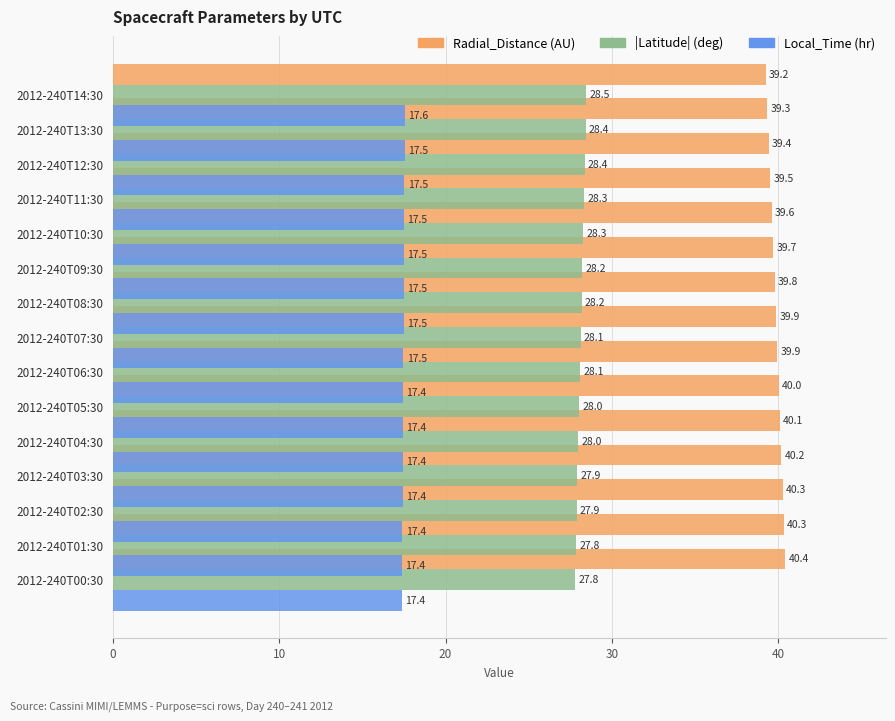

True or false: Local_Time has a value of 17.5 at 2012-240T07:30.

True